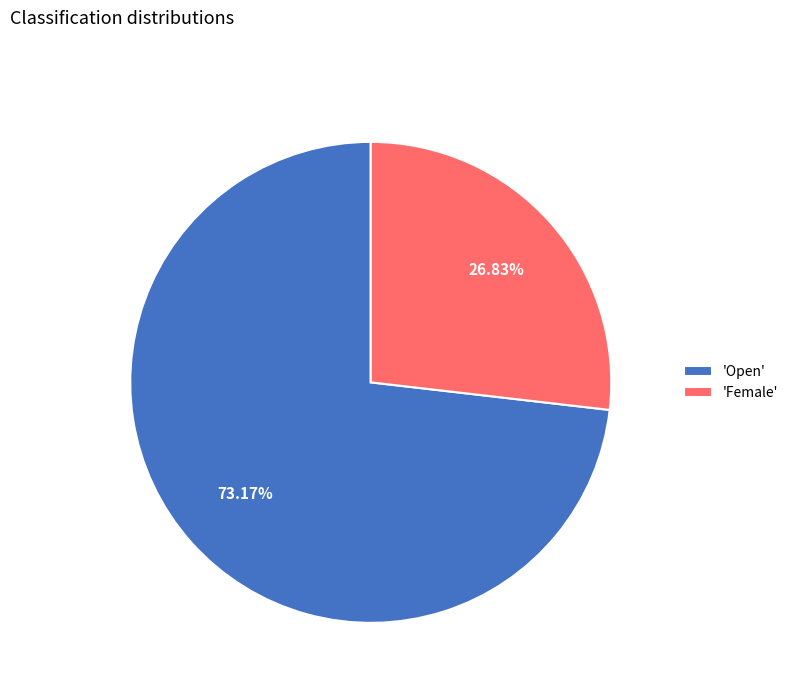

Between 'Female' and 'Open', which is larger?

'Open'